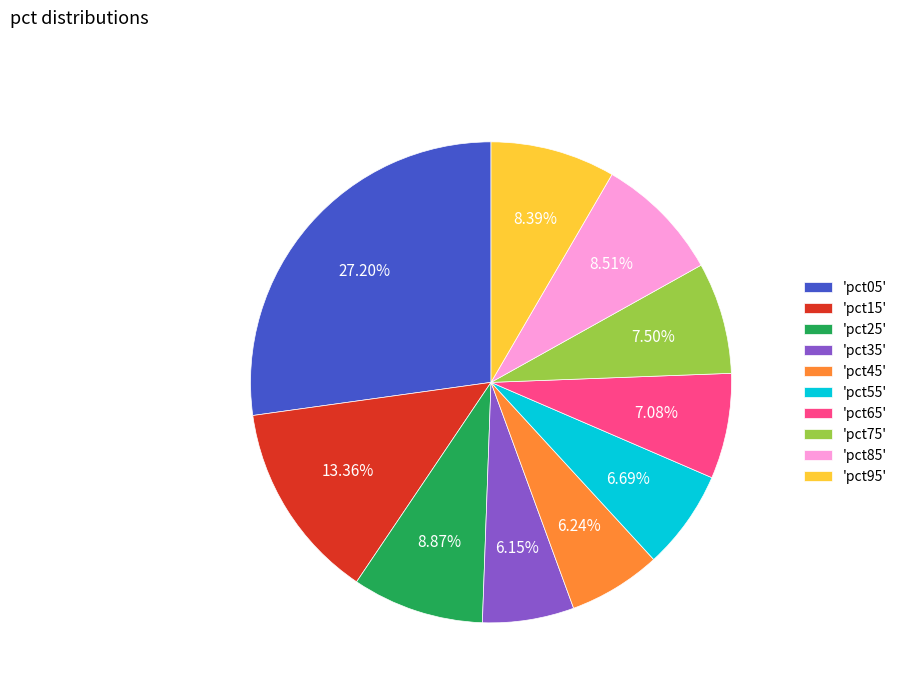

Which category has the biggest portion of the pie?

'pct05'